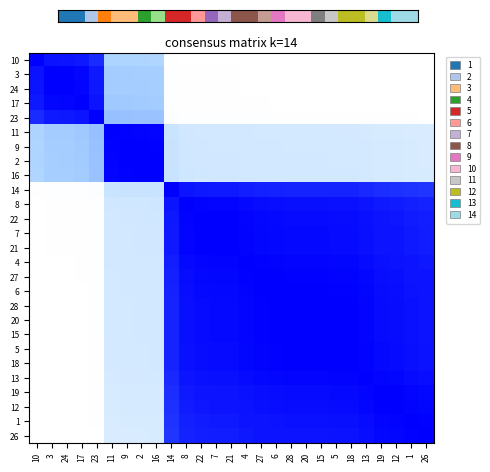

What is the difference between the highest and lowest values at 3?

1.0